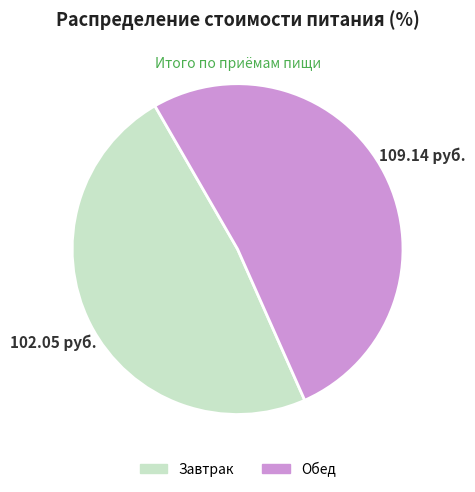

Rank the categories by value from lowest to highest.

Завтрак, Обед